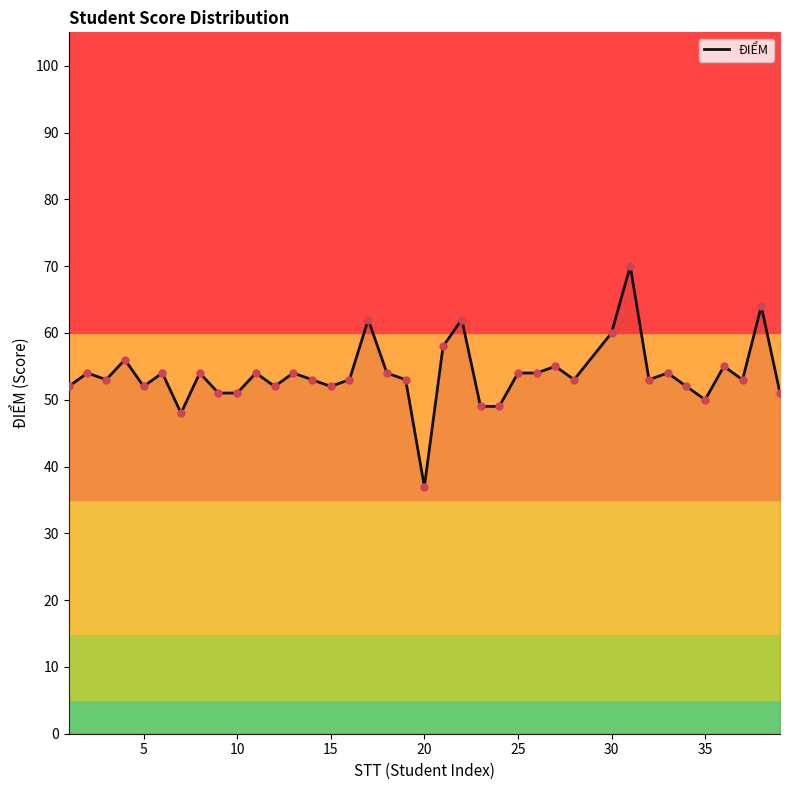

The value of ĐIỂM at 10 is 88. True or false?

False